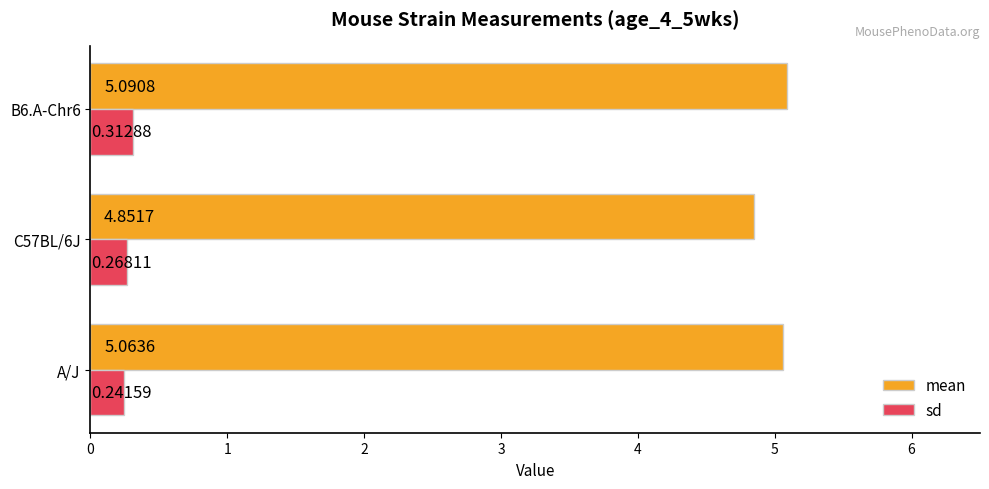

At which category is the sum across all series the highest?

B6.A-Chr6